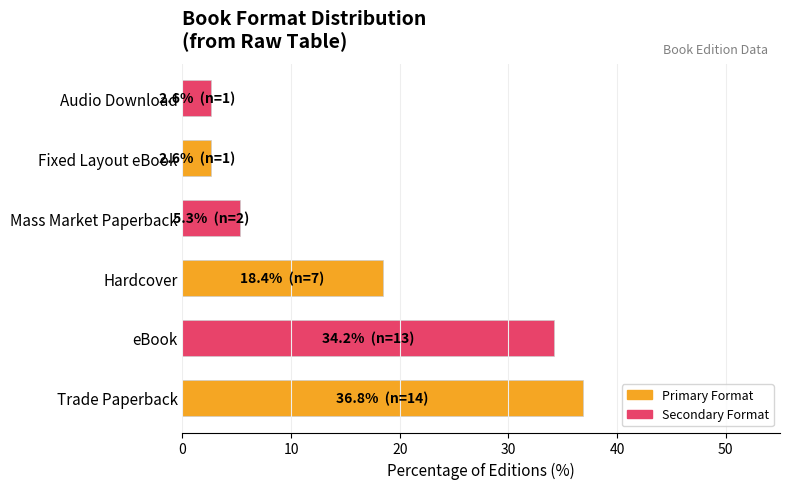

How many values exceed 18?

3